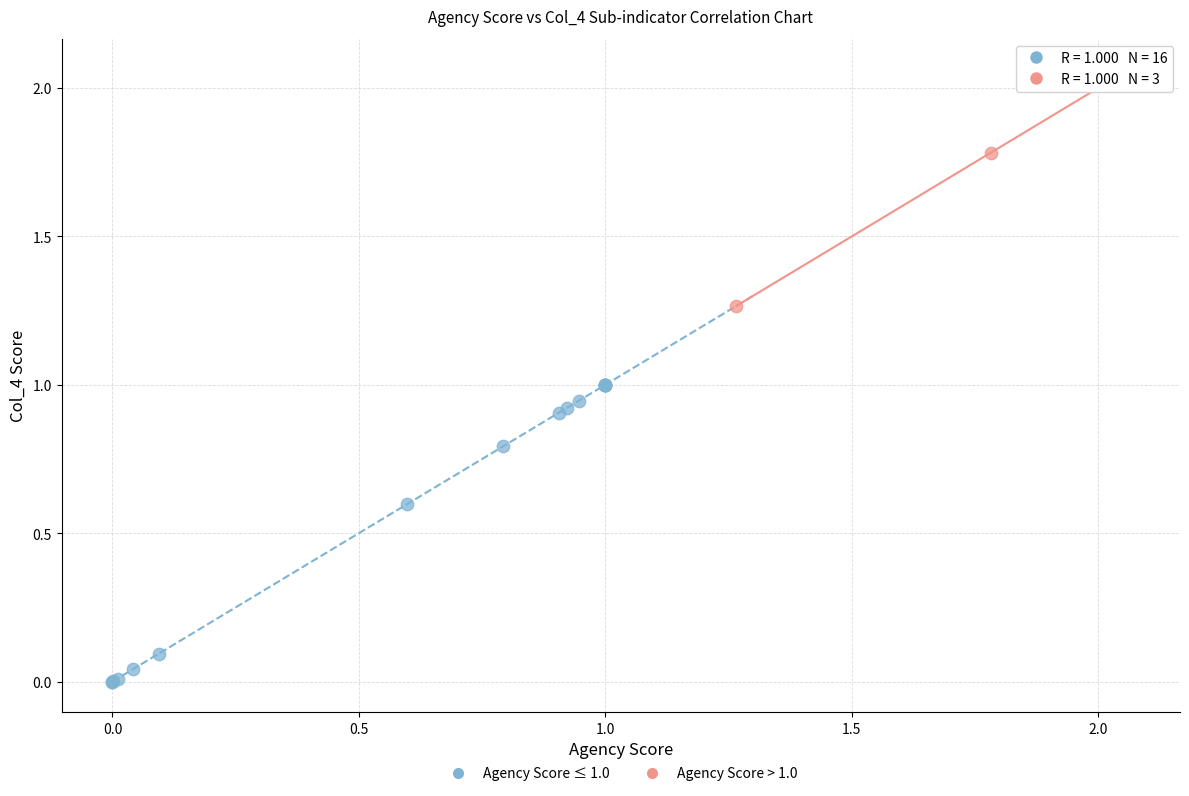

Which series reaches the maximum Y coordinate?

Agency Score > 1.0